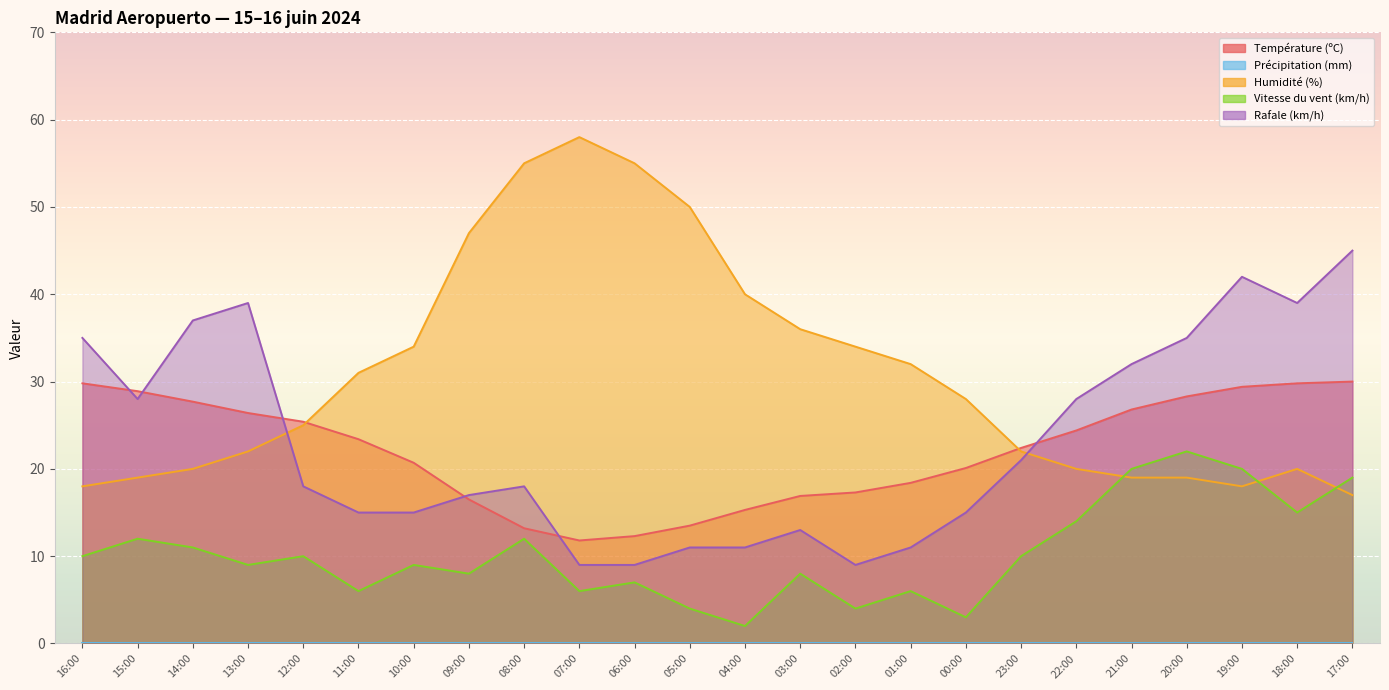

What value does the Humidité (%) series have at 10:00?

34.0